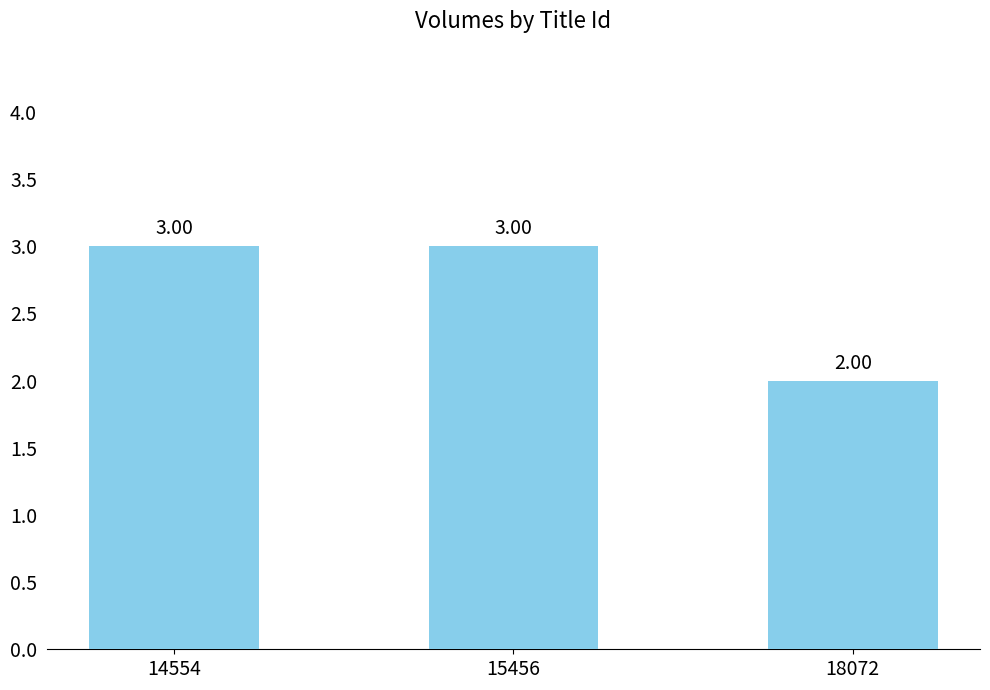

True or false: the data shows 1 at 18072.

False